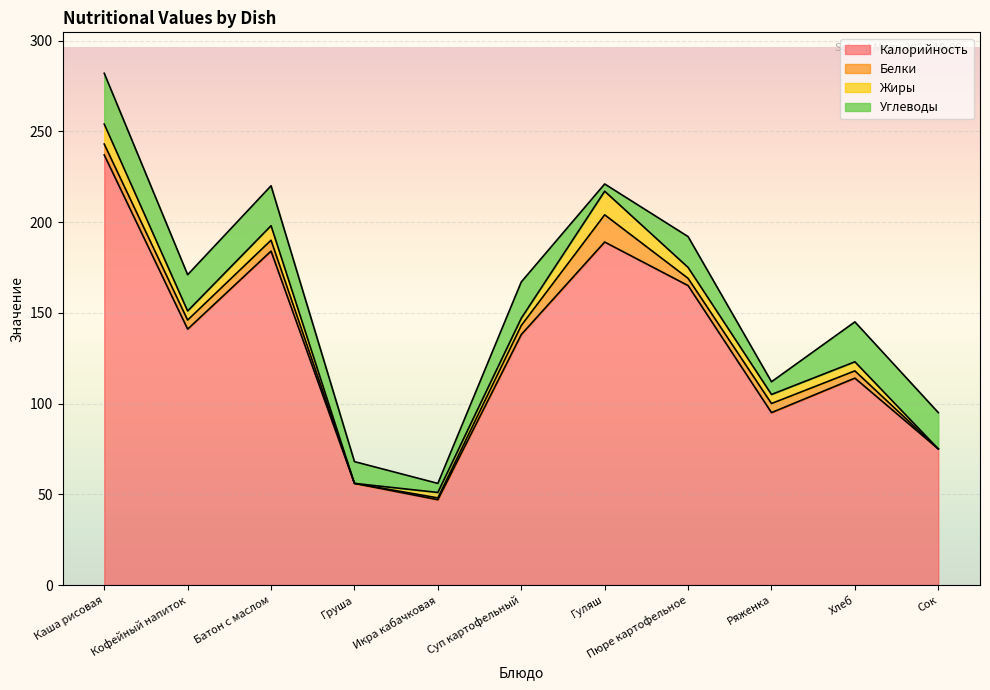

How many data points in Углеводы are less than 20?

5